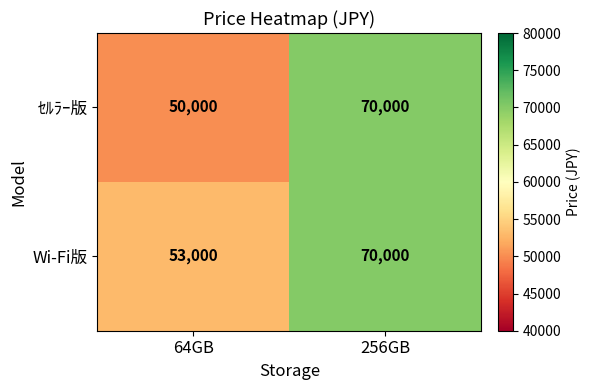

What is the sum of the Wi-Fi版 values at 64GB and 256GB?

123000